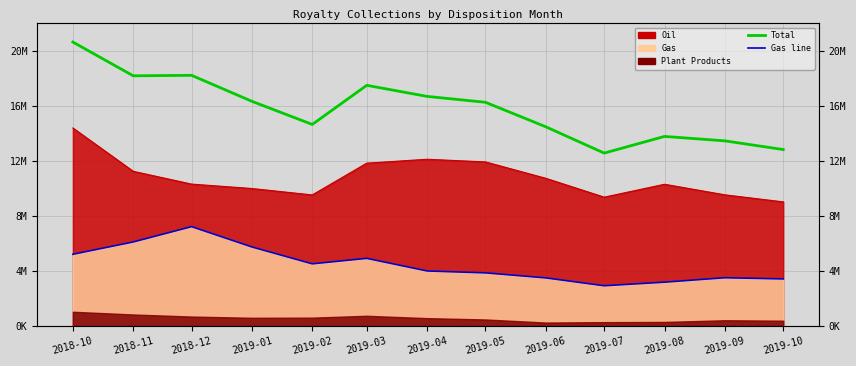

What position from the left is 2019-08?

11